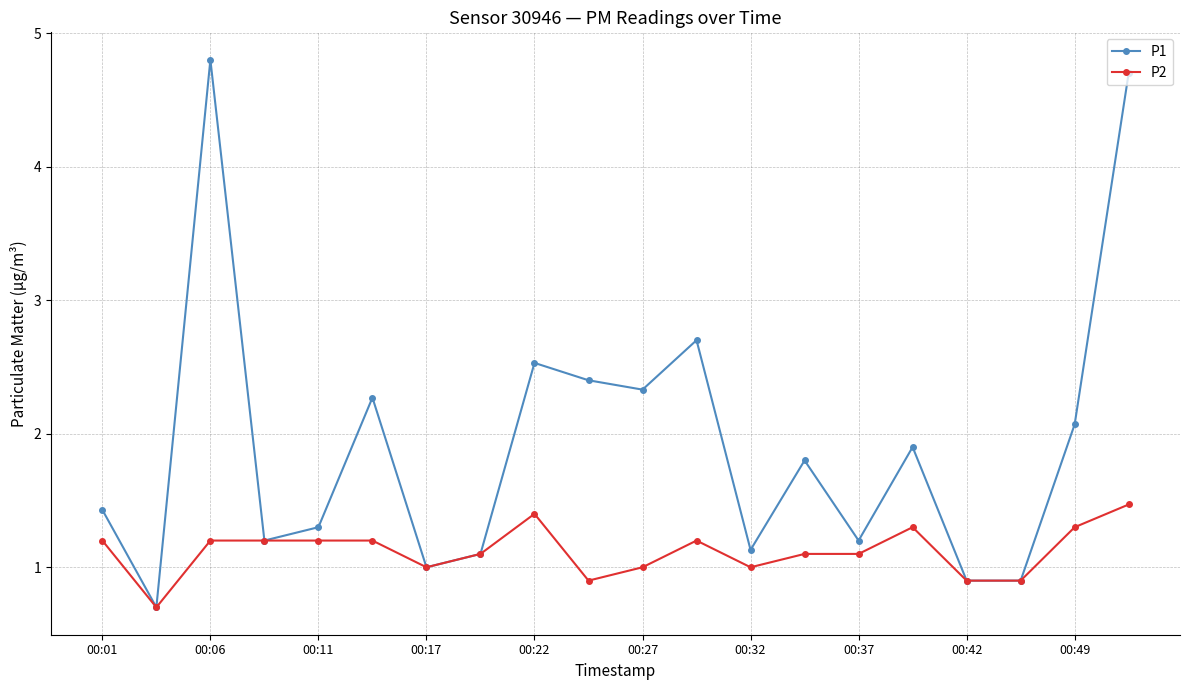

What is the value of the P2 point at the 7th from the left?

1.0